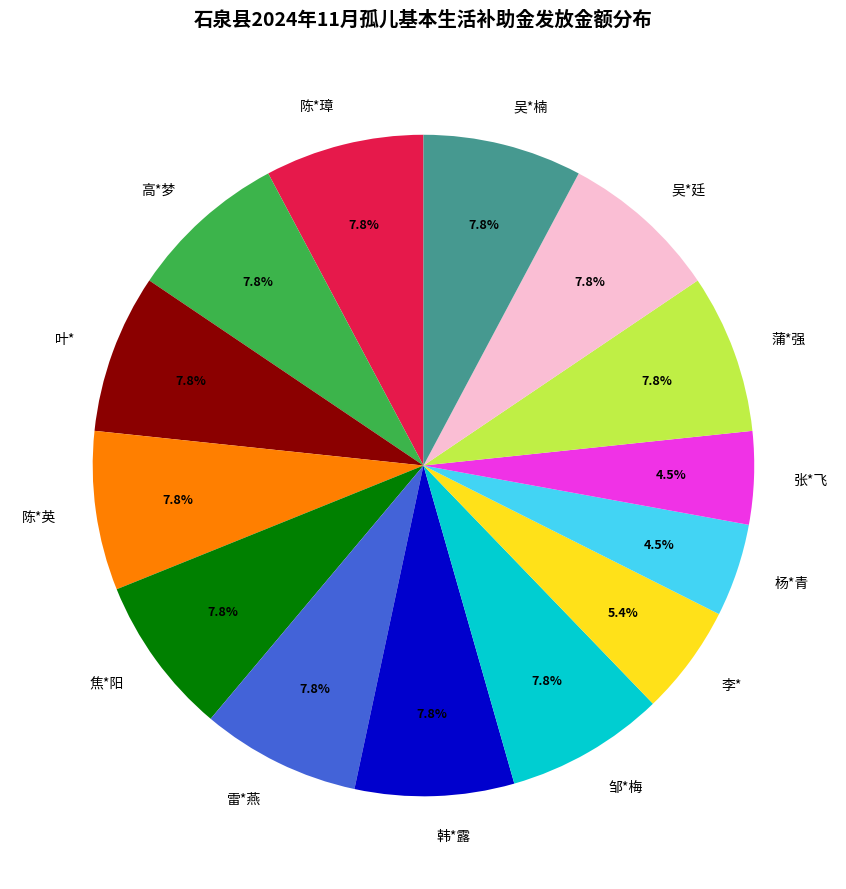

Does 高*梦 represent more than half of the total?

No